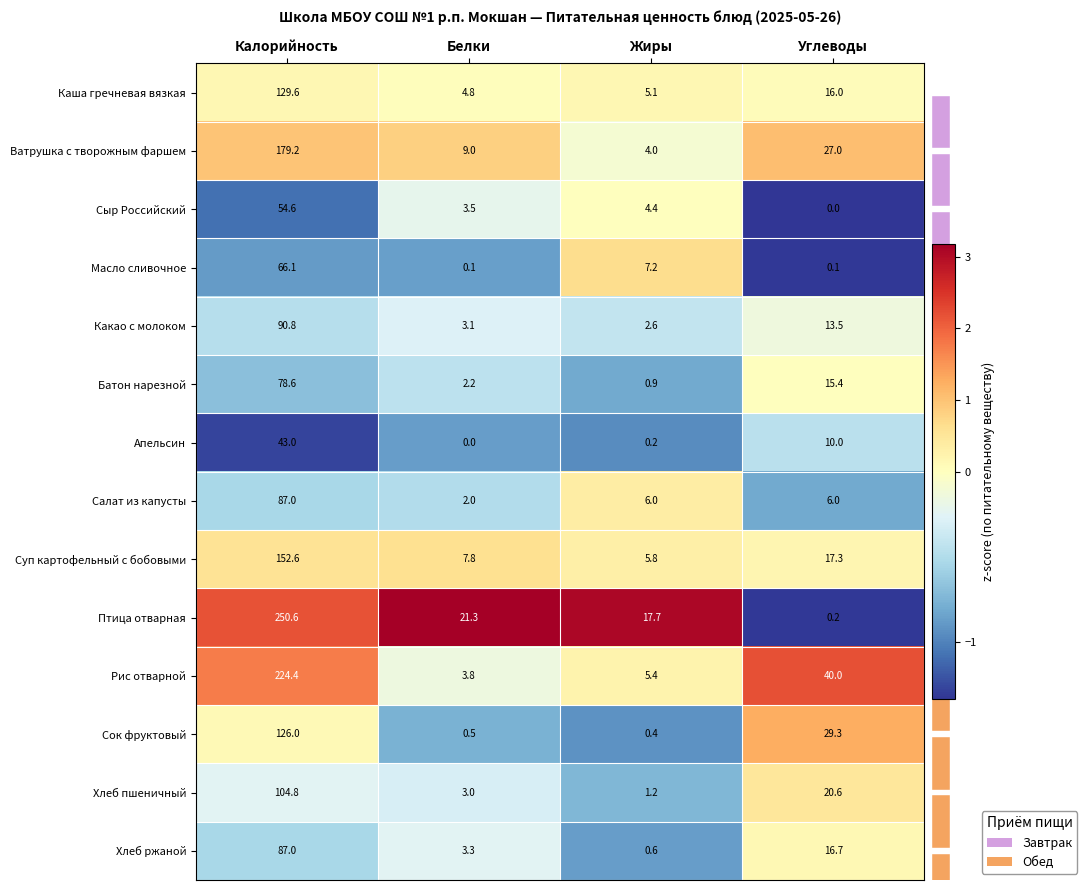

Which series has the largest total across all categories?

Птица отварная